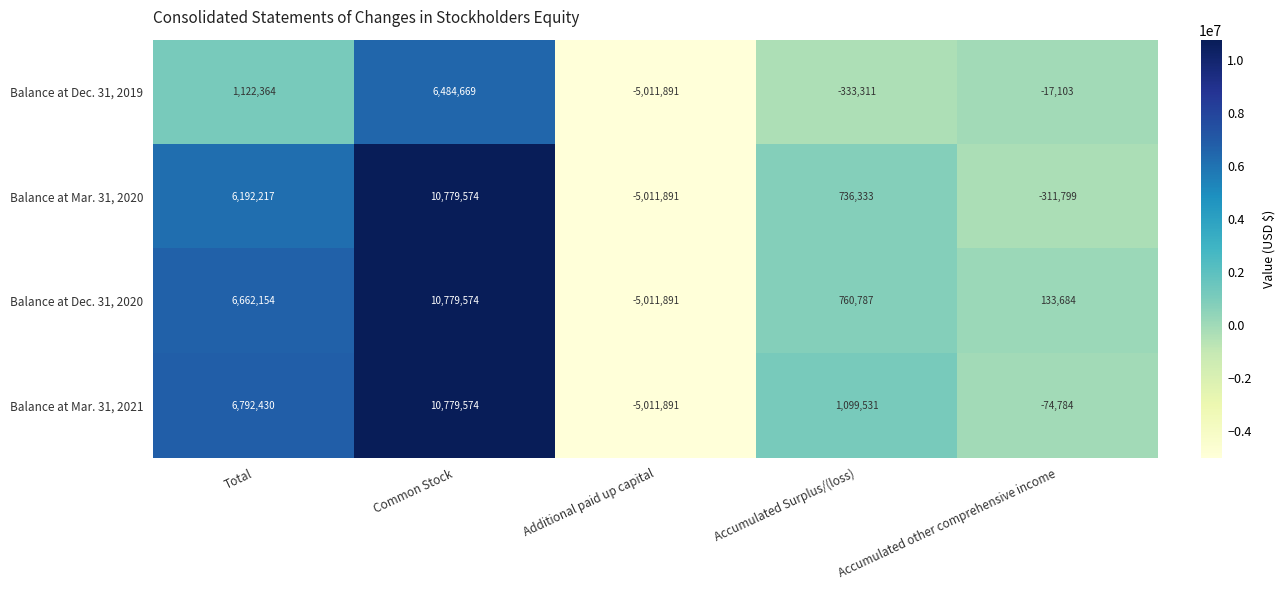

The value of Balance at Dec. 31, 2020 at Additional paid up capital is -5011891. True or false?

True